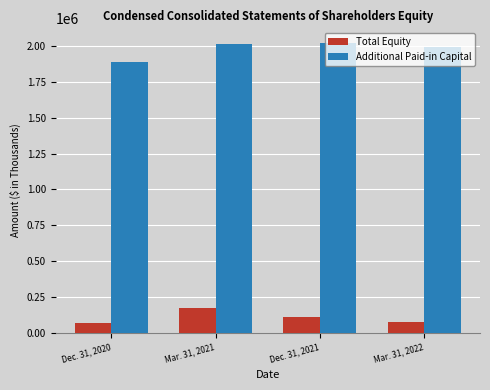

How many data points in Total Equity are less than 107348?

2